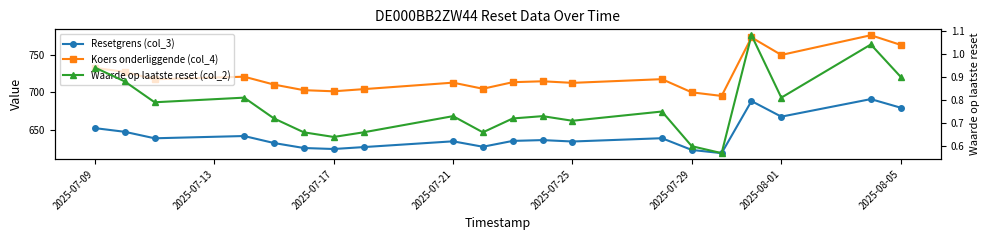

How many interior local peaks does the Waarde op laatste reset (col_2) series have?

6